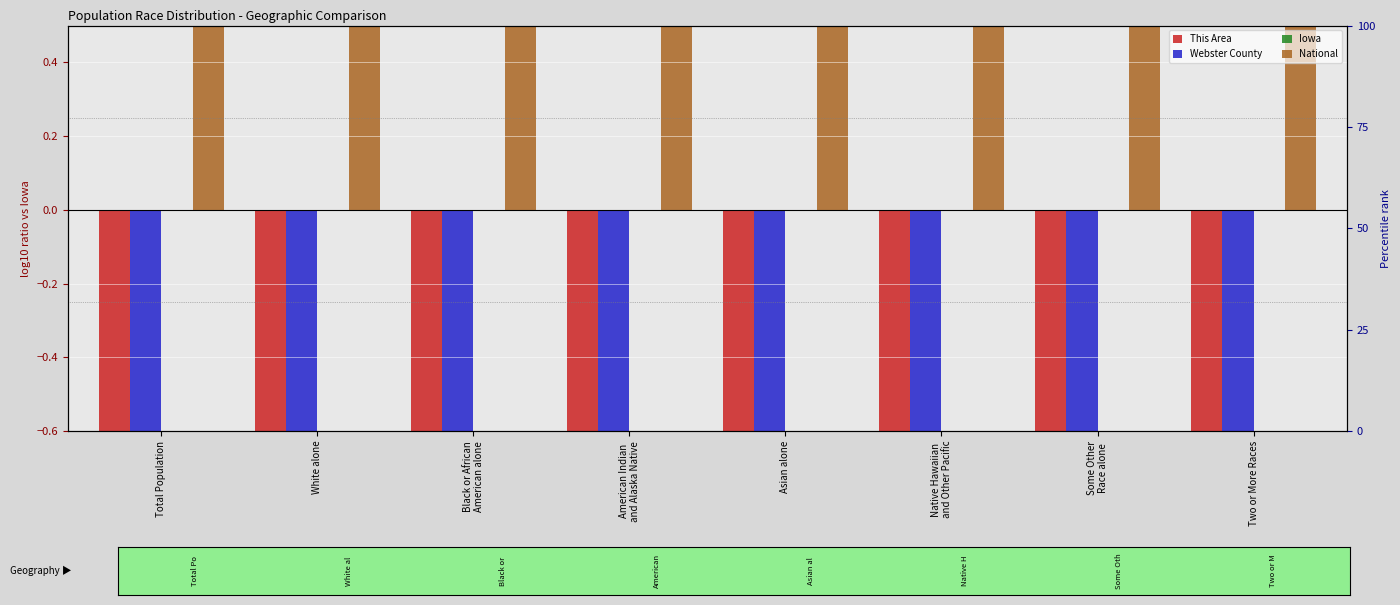

At which label is This Area closest to -4?

American Indian
and Alaska Native